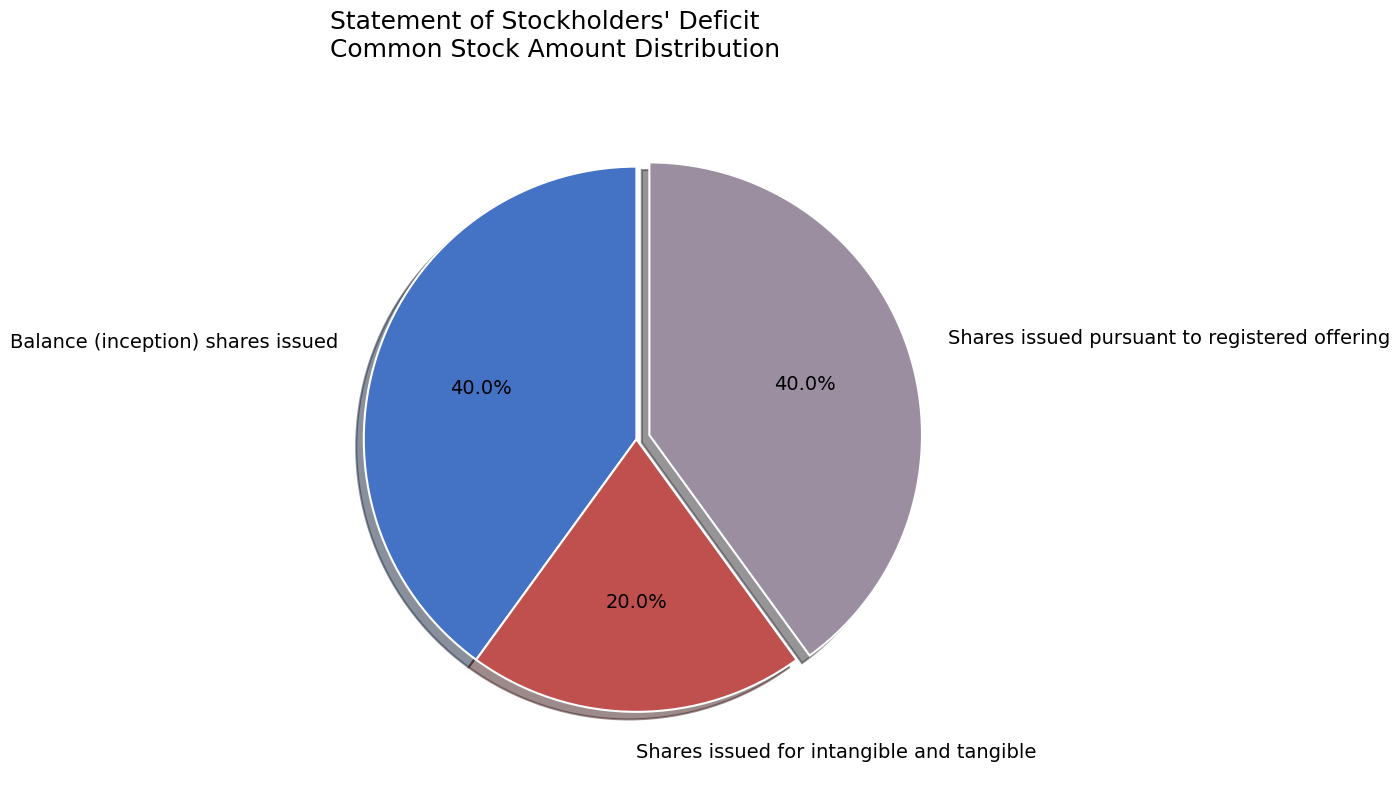

To the nearest percent, what is the combined percentage of Balance (inception) shares issued and Shares issued pursuant to registered offering?

80%